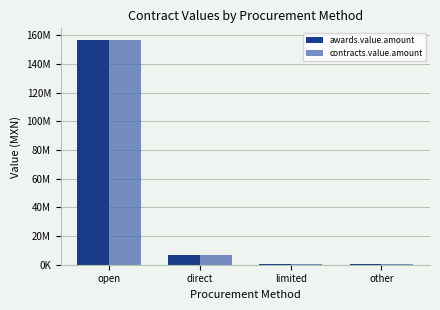

What position from the right is open?

4